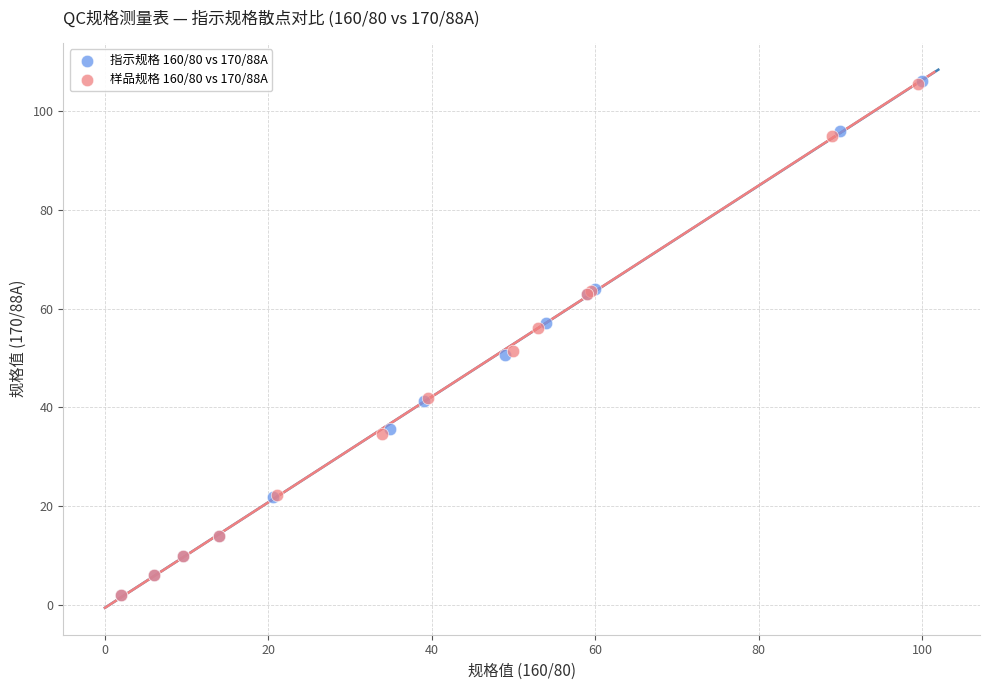

Which series has the largest Y range (max minus min)?

指示规格 160/80 vs 170/88A